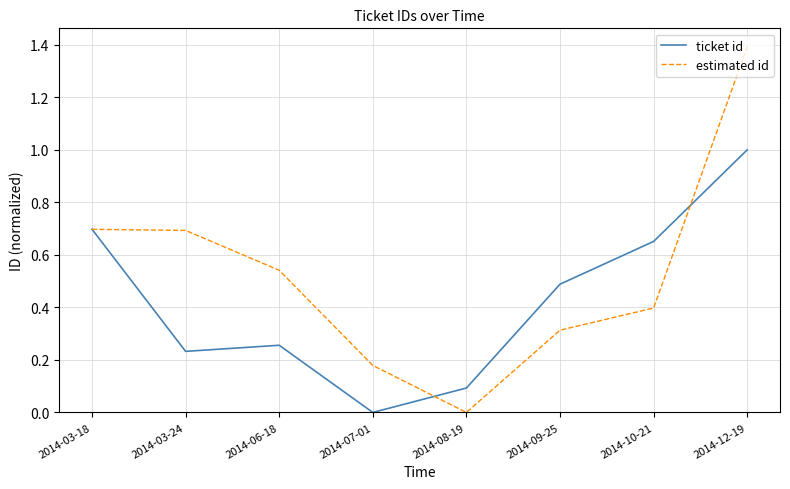

Which series has the widest spread of values?

estimated id